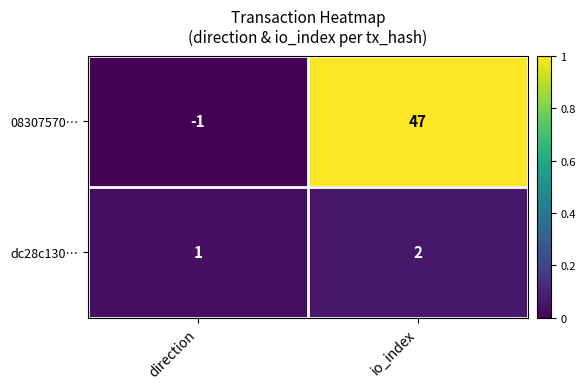

What is the sum of all dc28c130… values?

3